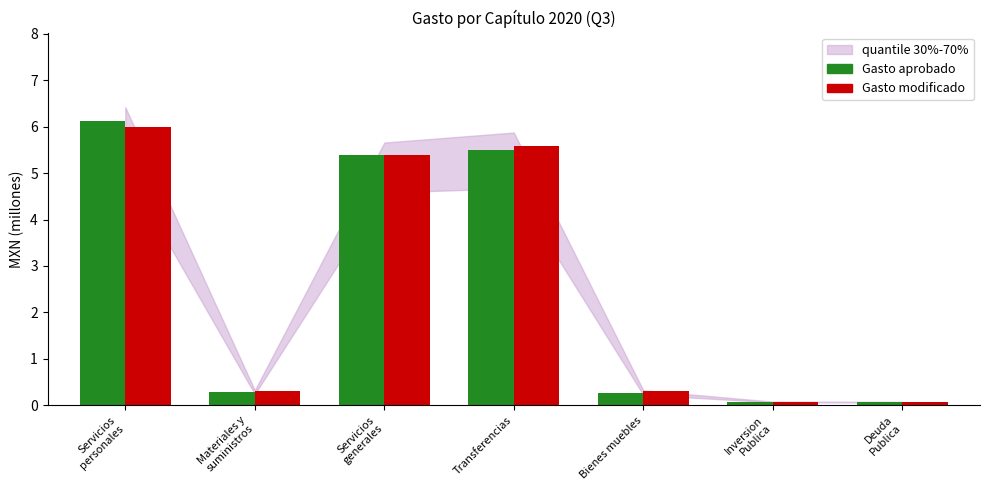

Which series has the widest spread of values?

Gasto aprobado